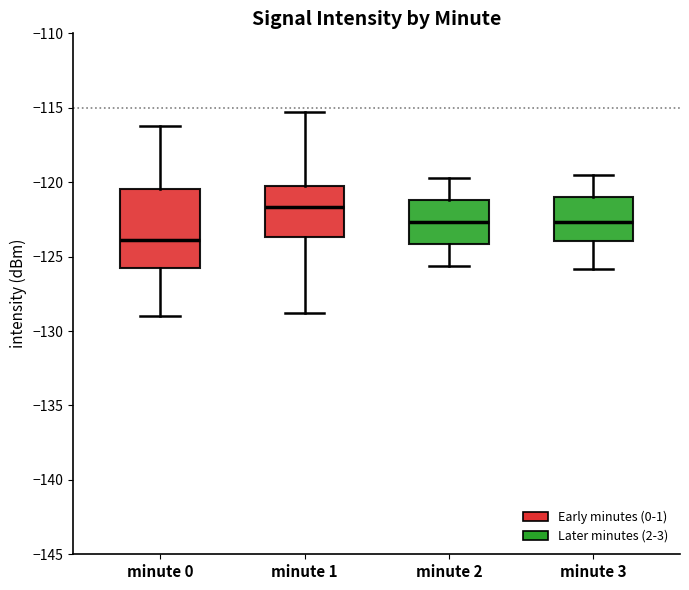

Which box has the highest median line?

minute 1